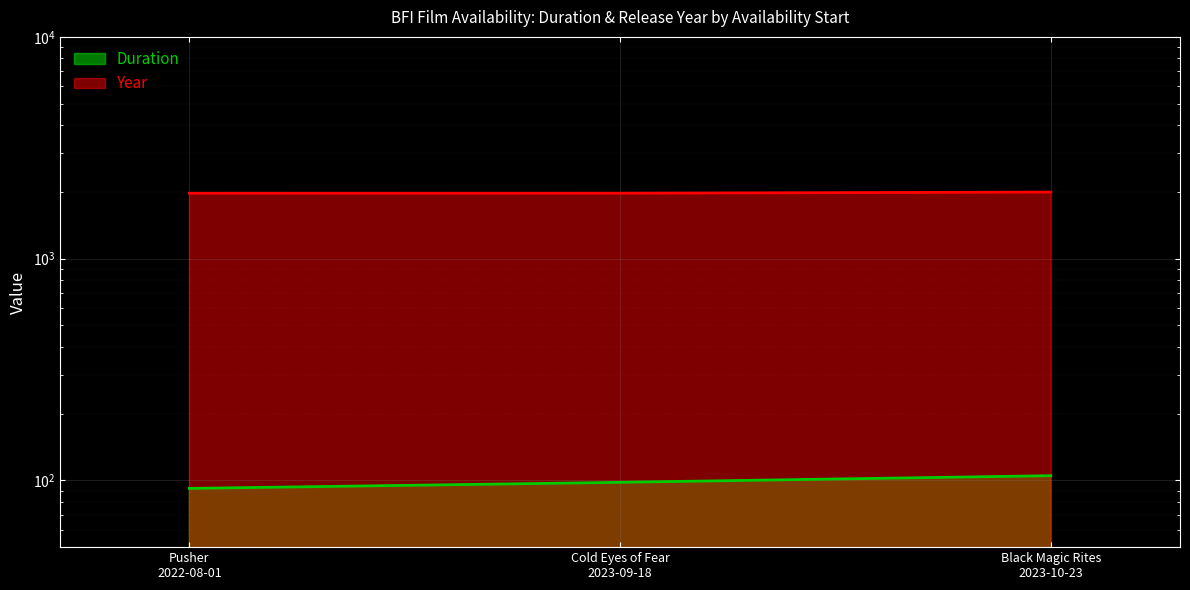

What is the total value across all series at Cold Eyes of Fear 2023-09-18?

2071